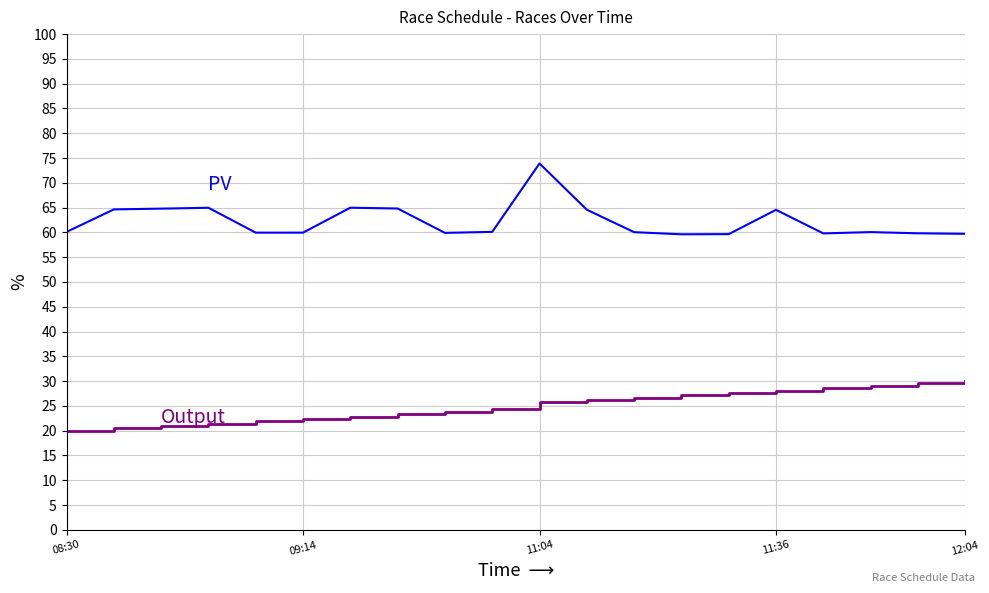

What is the minimum value shown in the chart?

20.0